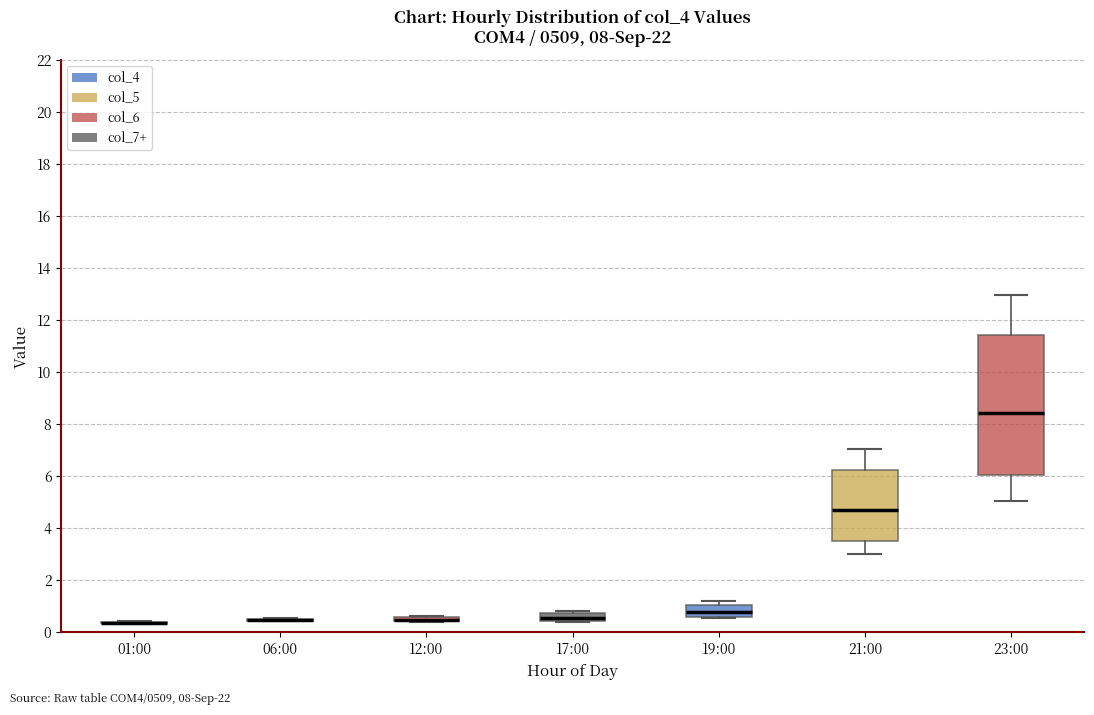

Where is the lower edge of the box for 19:00 on the y-axis? The values are not printed on the chart, so give them approximately, as read against the axis.

0.6